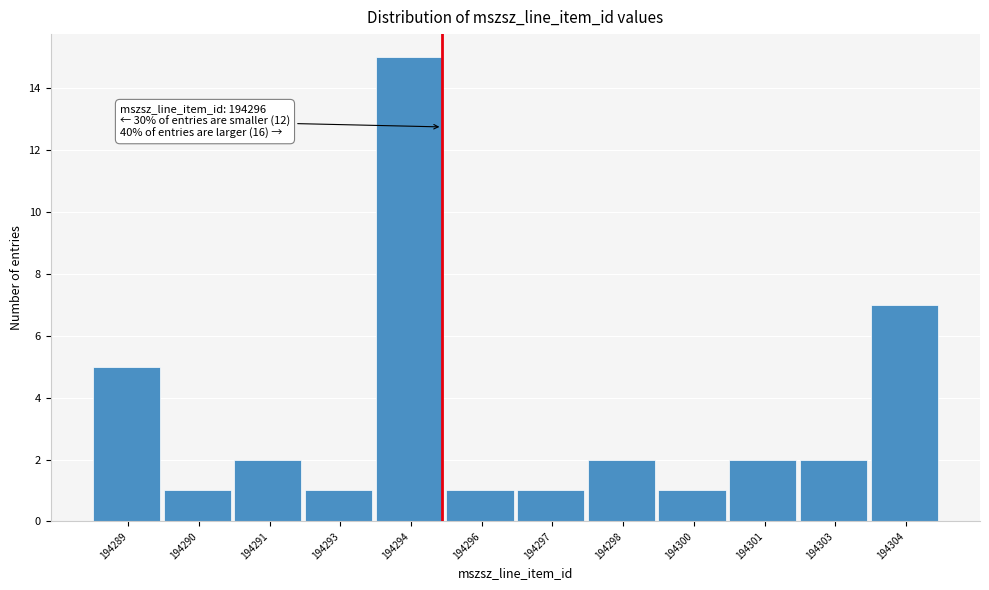

Reading right to left, transcribe all the data shown in this chart.

194304=7	194303=2	194301=2	194300=1	194298=2	194297=1	194296=1	194294=15	194293=1	194291=2	194290=1	194289=5